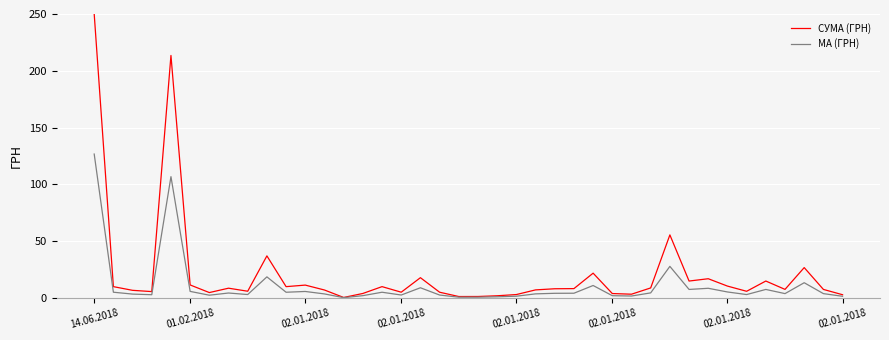

Which series has the largest total across all categories?

СУМА (ГРН)